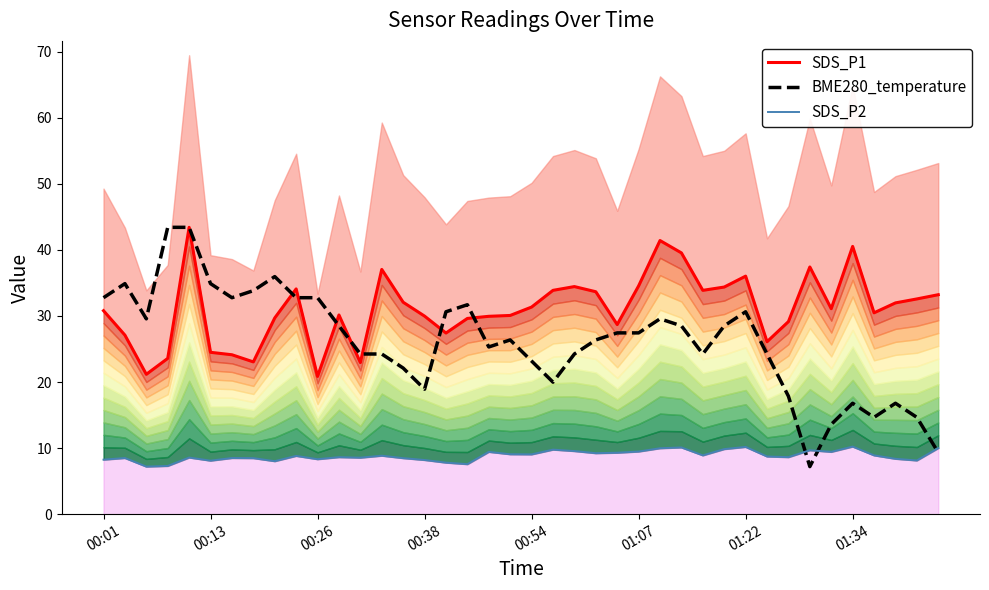

What is the highest value of the SDS_P1 series?

43.4